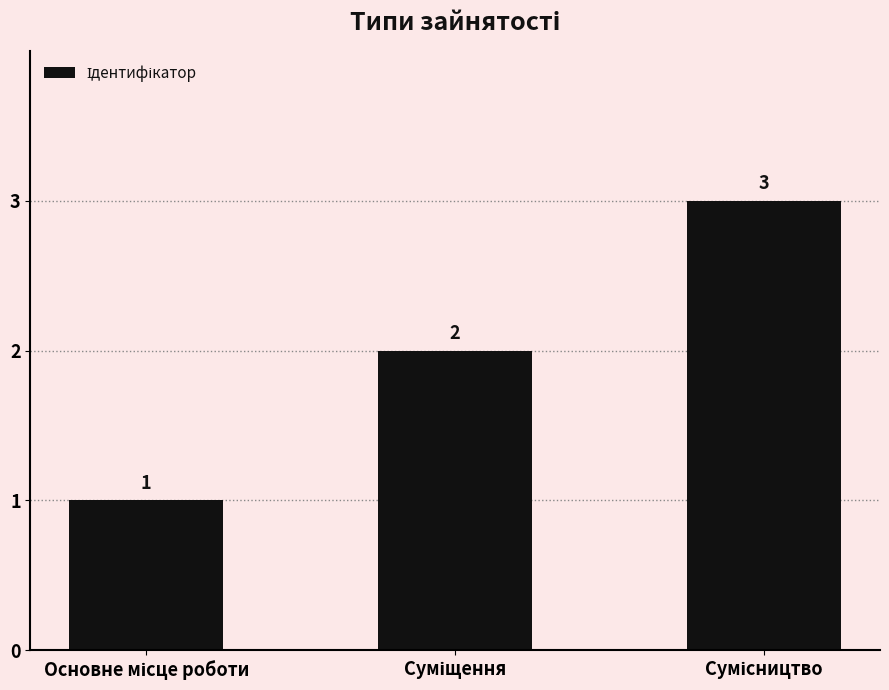

What is the difference between the maximum and minimum values?

2